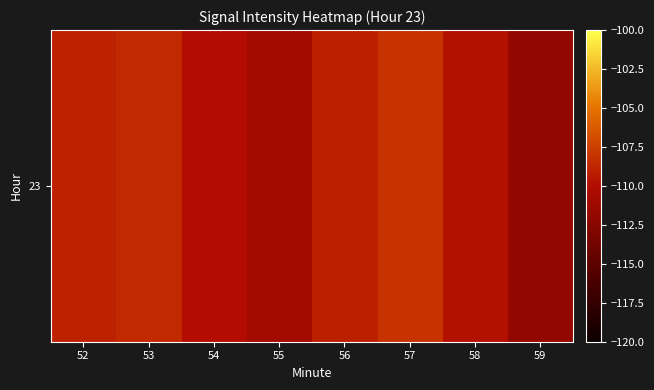

Reading left to right, list all the values displayed in this chart.

-109.0	-108.5	-110.0	-110.9	-109.0	-108.1	-109.8	-111.8